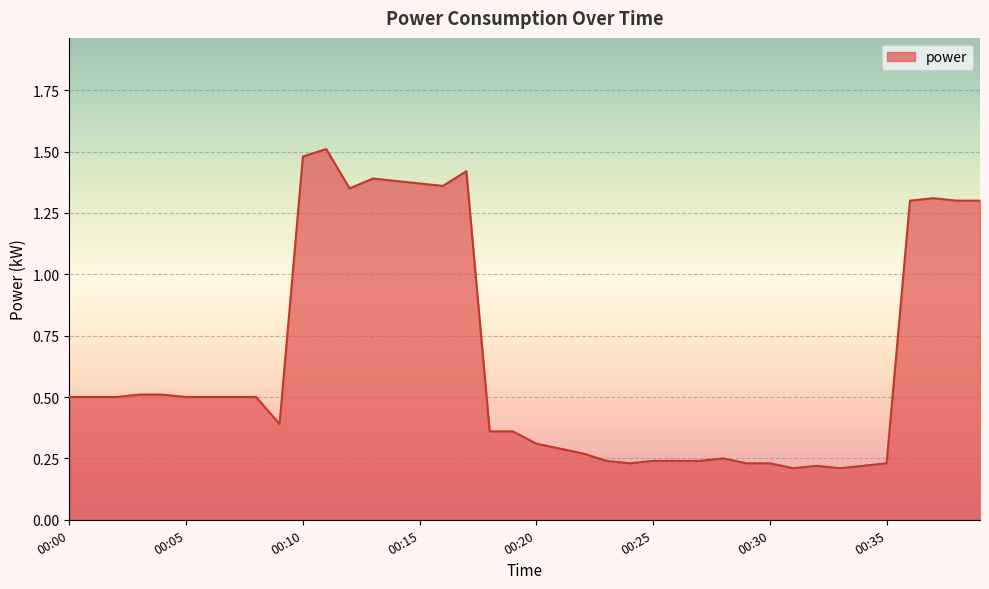

True or false: the data has more than 0 interior local peaks.

True